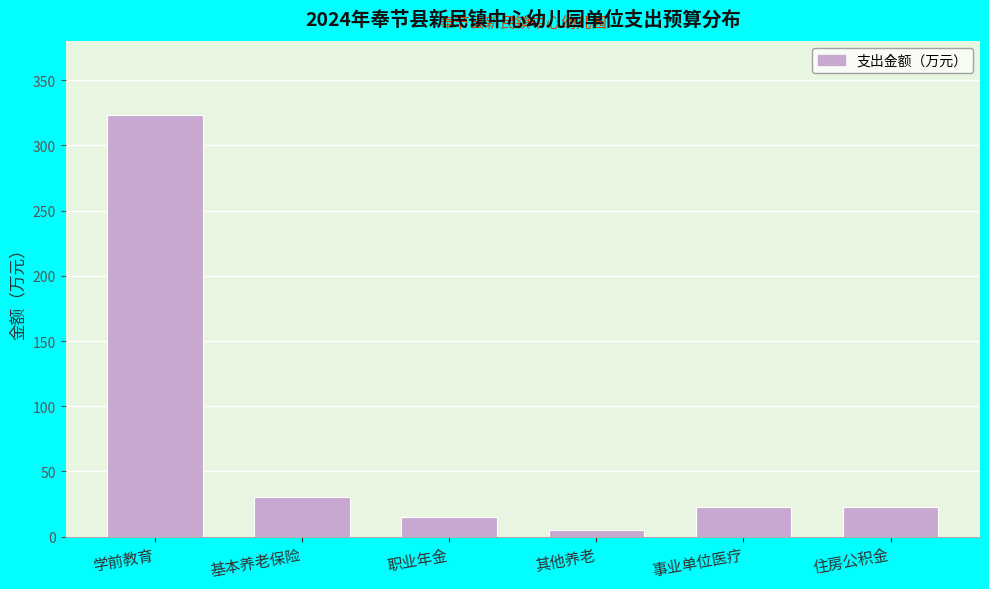

At which category does the chart reach its minimum across all series?

其他养老